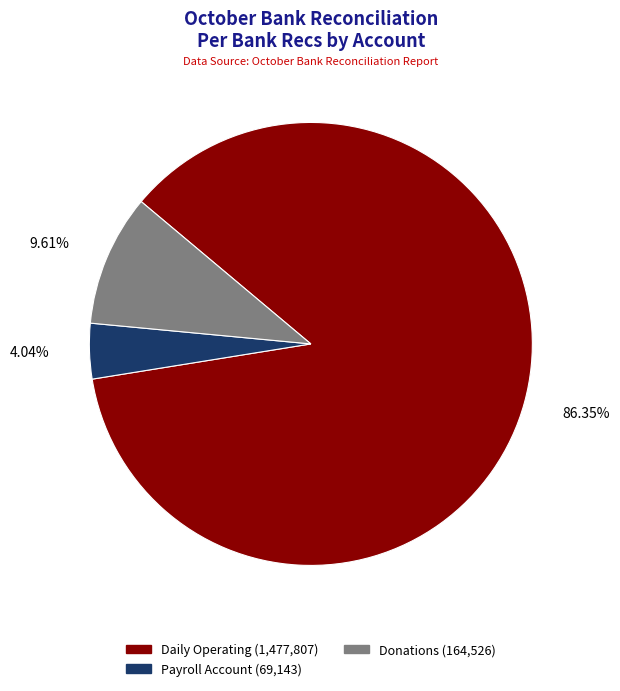

To the nearest percent, what percentage of the pie is Donations?

10%